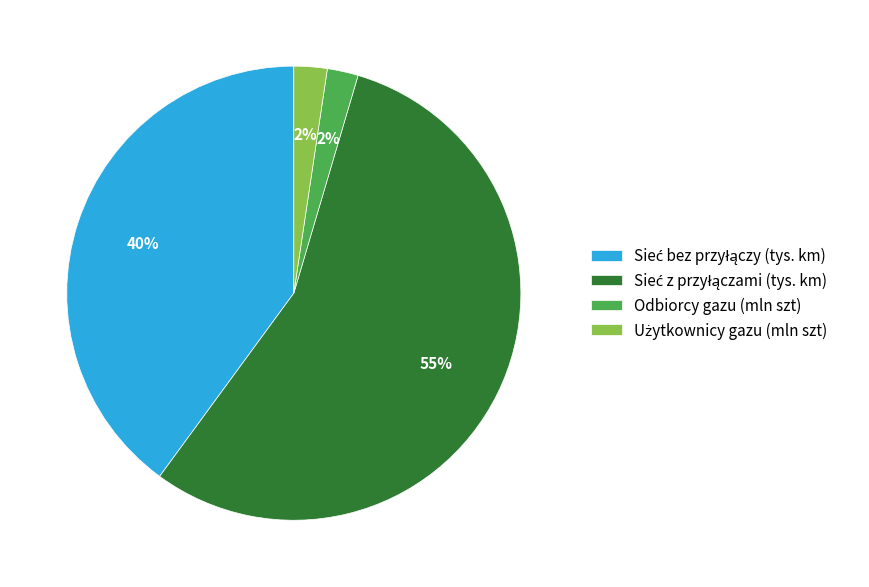

To the nearest percent, what is the average slice percentage?

25%